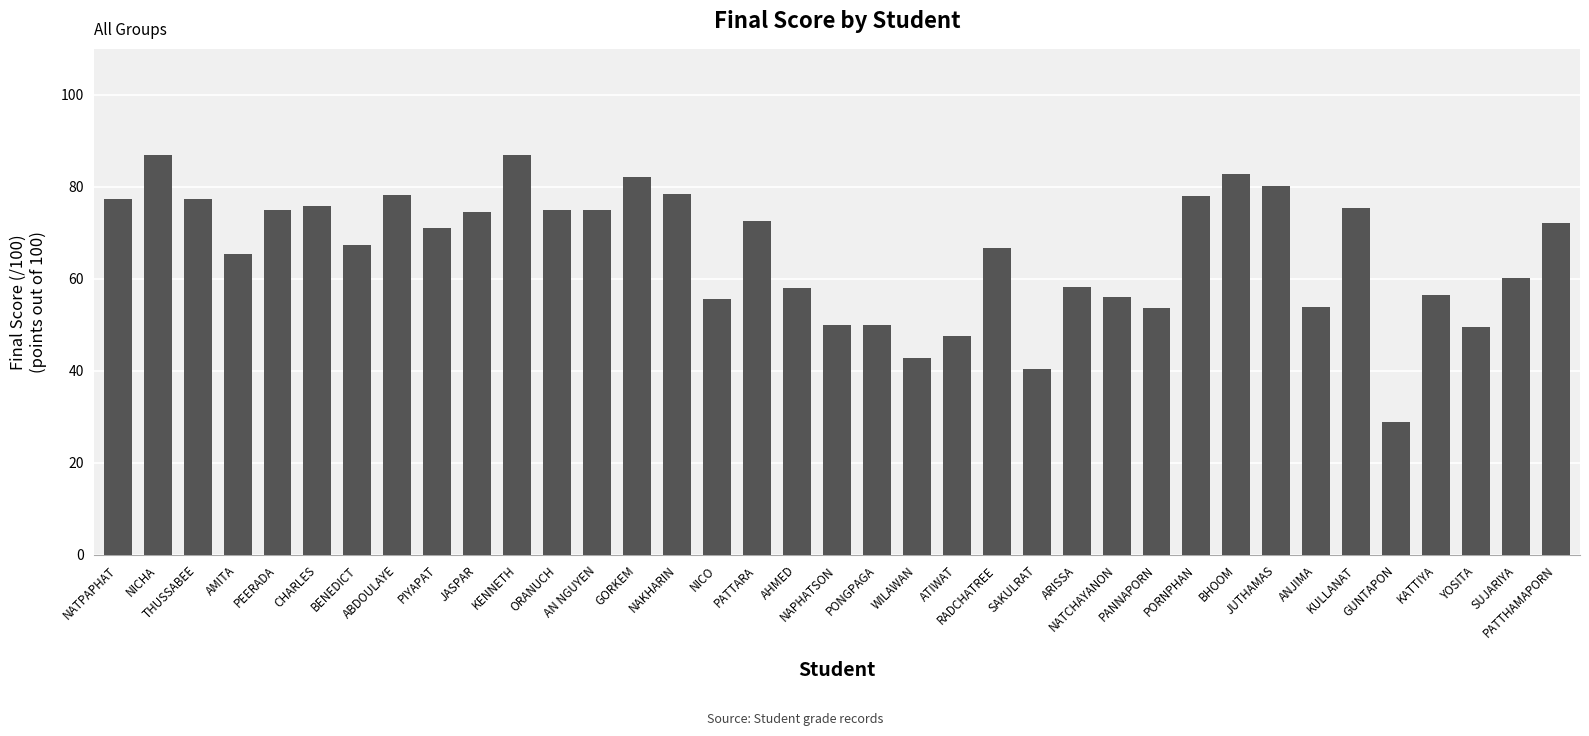

What is the sum of all values?

2435.9